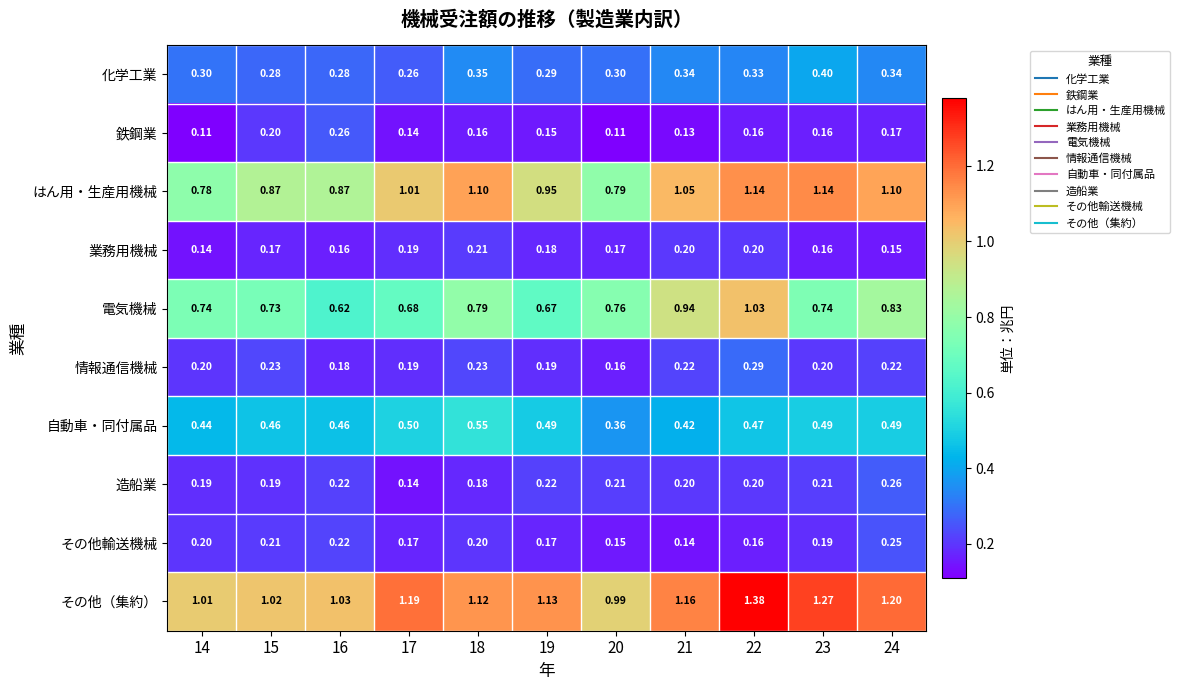

Is the value of 自動車・同付属品 at 19 greater than the value of 化学工業 at 14?

Yes